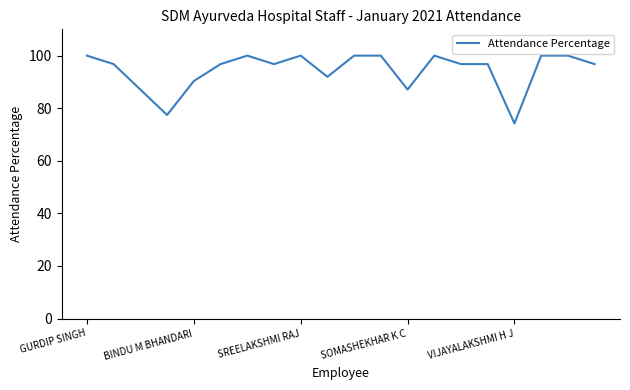

What is the smallest value displayed?

74.2